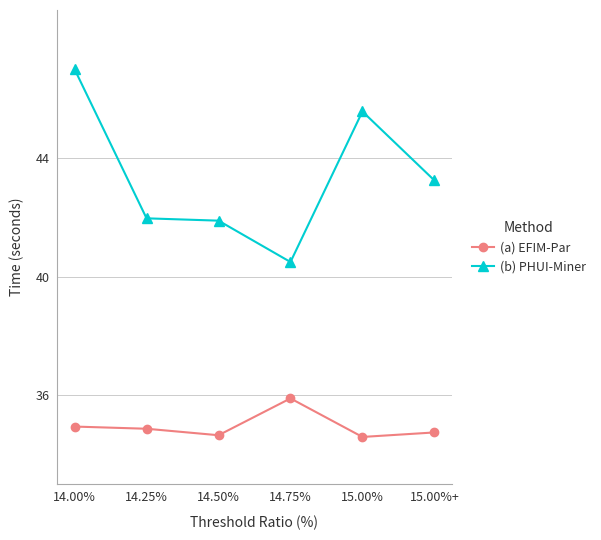

Rank the series by their maximum value, from lowest to highest.

(a) EFIM-Par, (b) PHUI-Miner